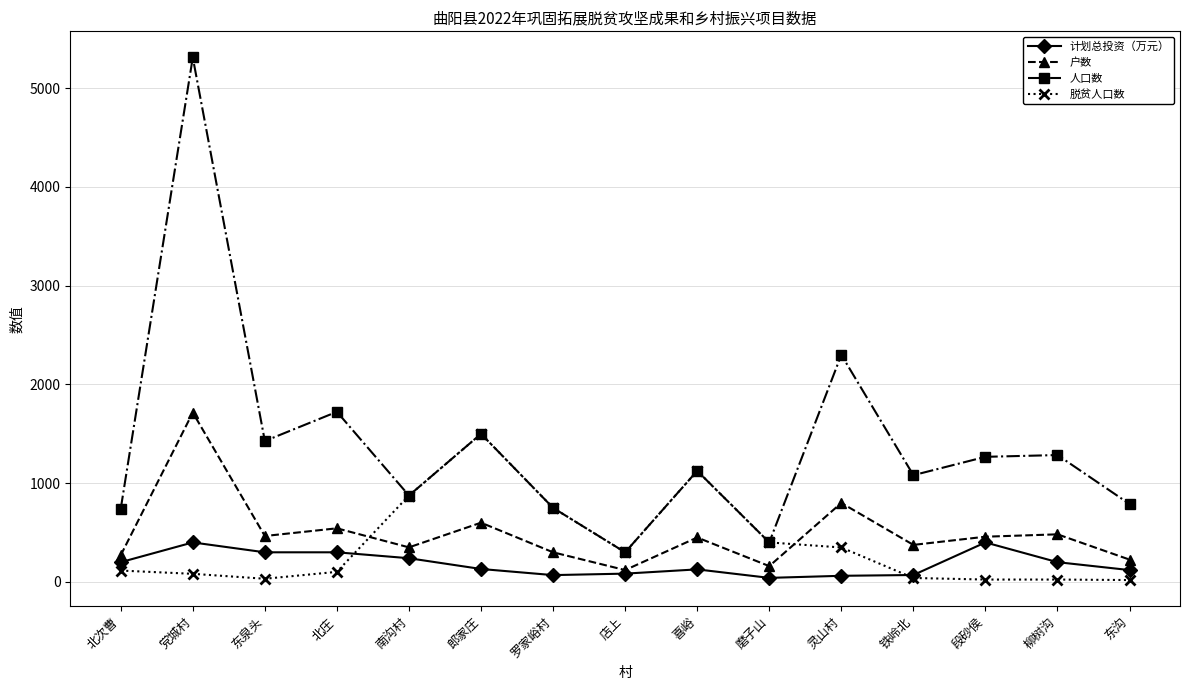

How many lines are shown in the chart?

4